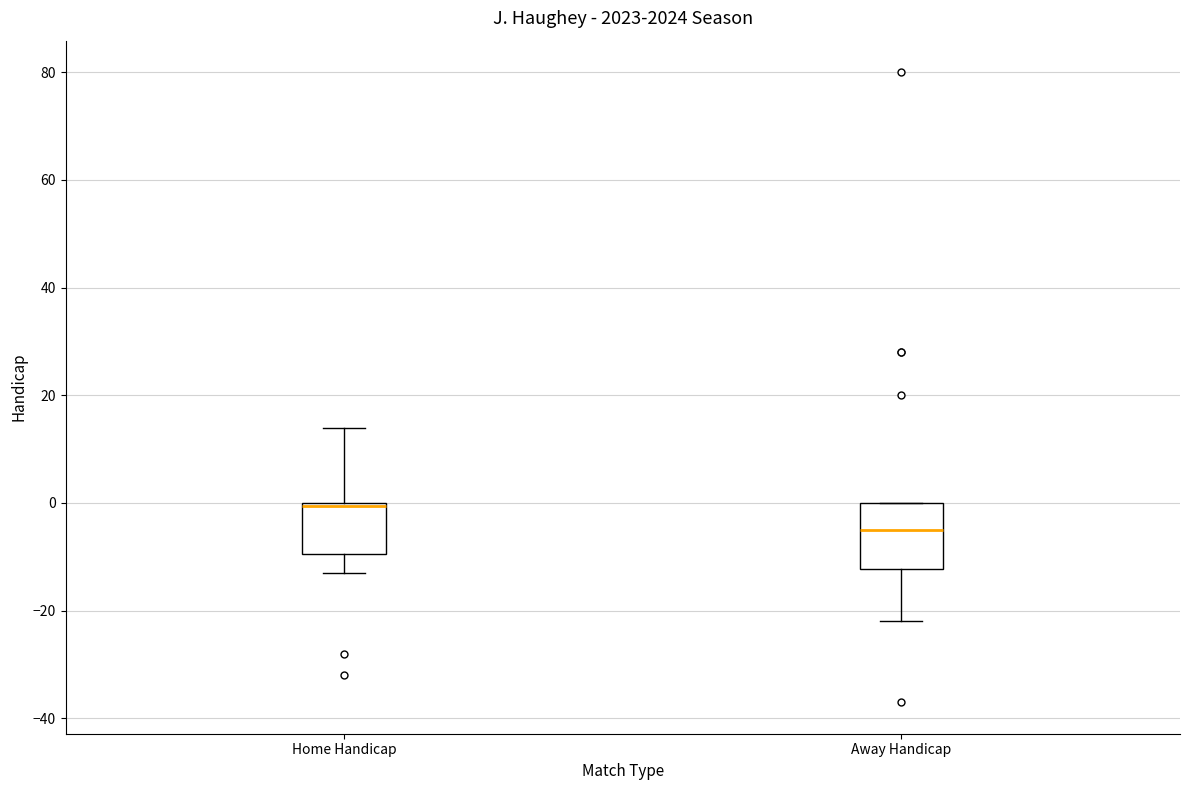

Reading left to right, transcribe this box plot: for each box, give where its median line is, the range the box spans, and where its two whiskers end, as read against the y-axis. The values are not printed on the chart, so give them approximately, as read against the axis.

Home Handicap: median 0 (drawn on the box's upper edge), box -10 to 0, whiskers -12 to 14
Away Handicap: median -4, box -12 to 0, whiskers -22 to 0